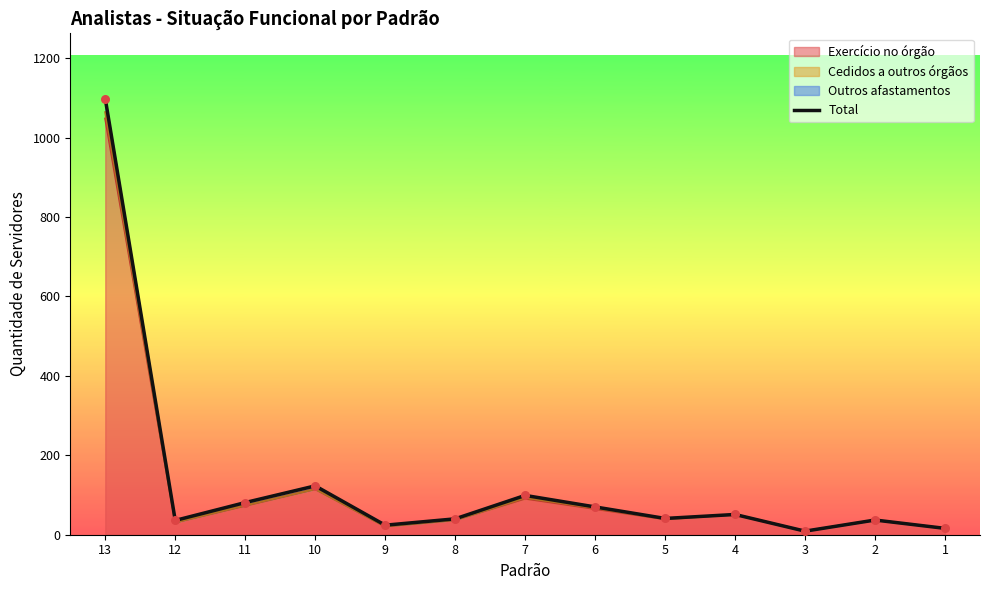

Approximately how many times larger is the value at 8 compared to 2?

1.1